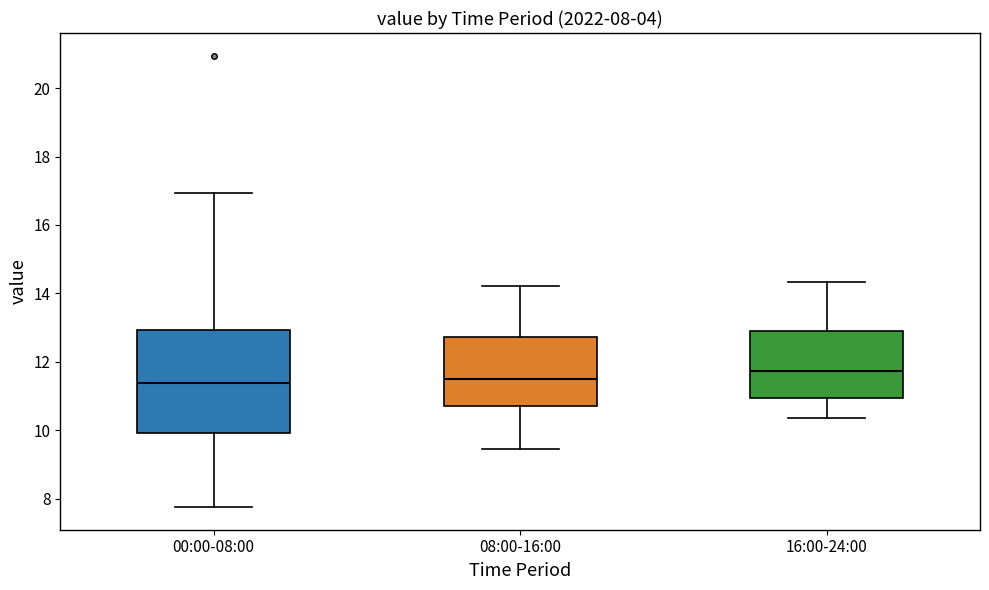

Which box is the tallest, from its lower edge to its upper edge?

00:00-08:00